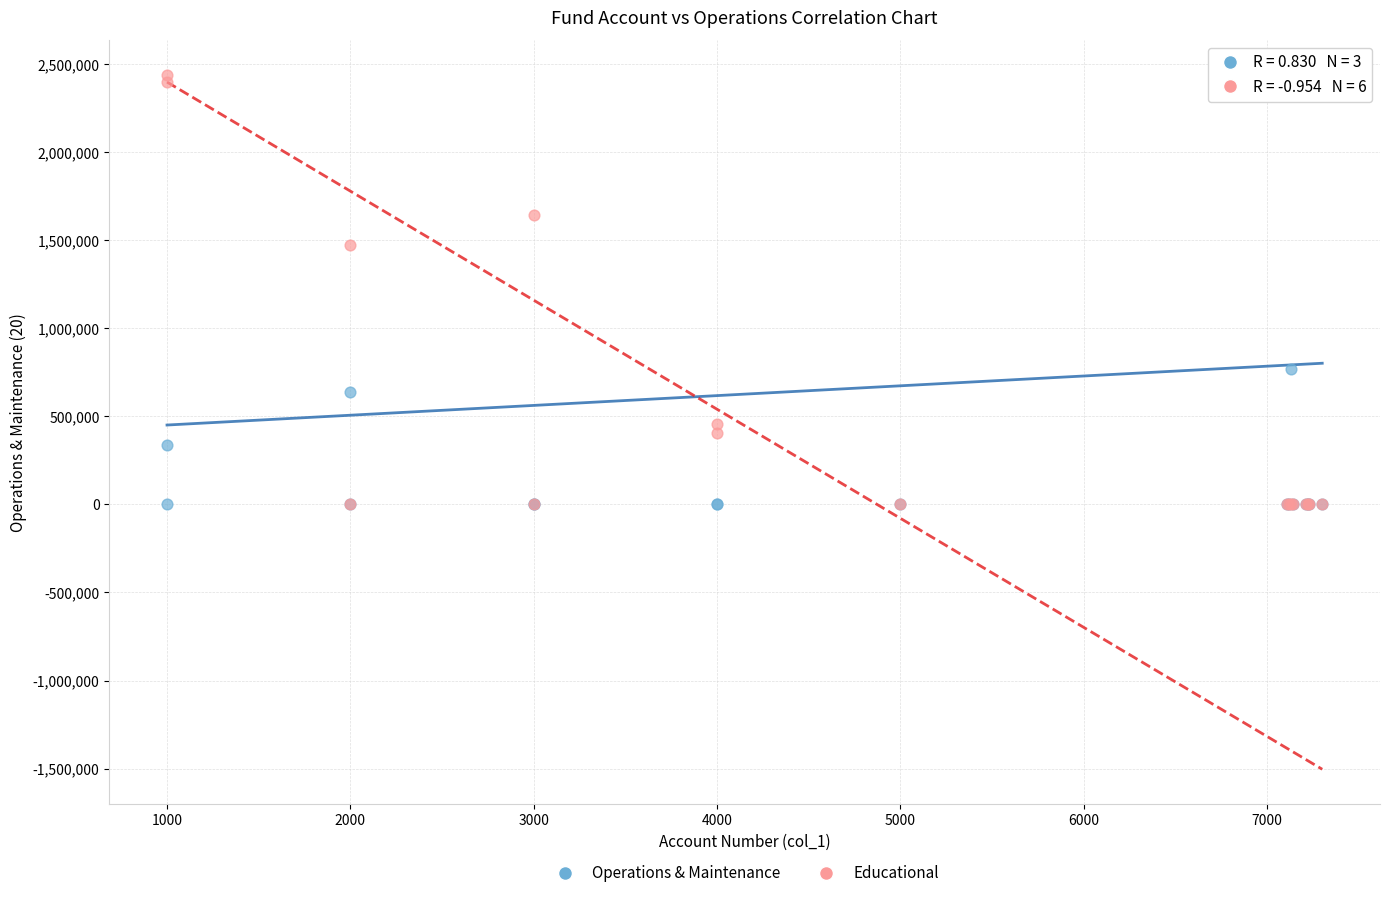

Which series reaches the maximum Y coordinate?

Educational